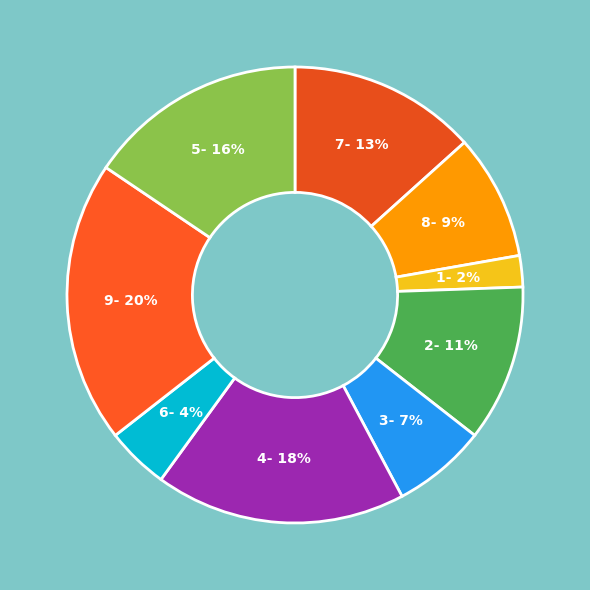

The 5 slice represents 16% of the pie. True or false?

True